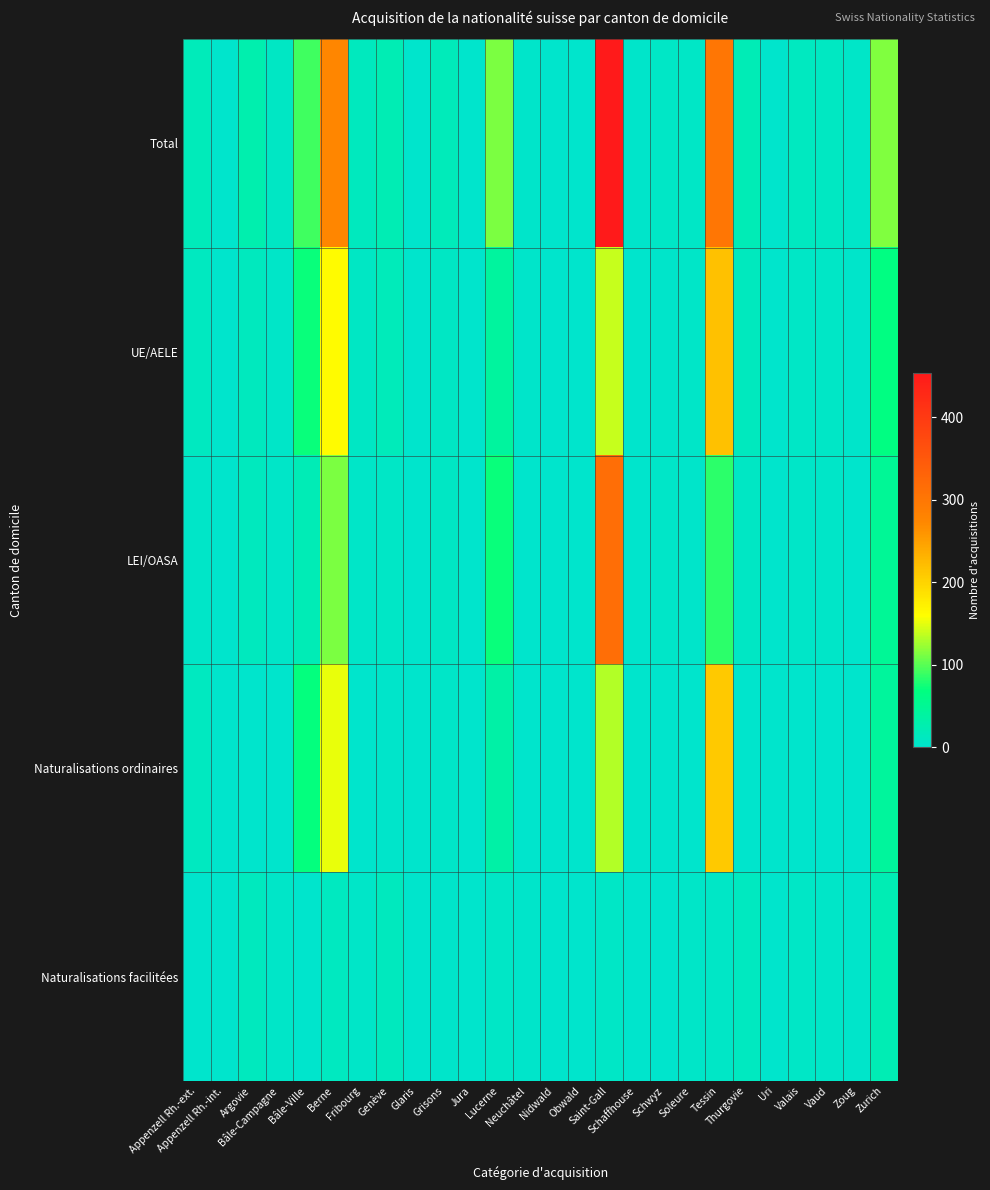

At how many categories does at least one series exceed 250?

3